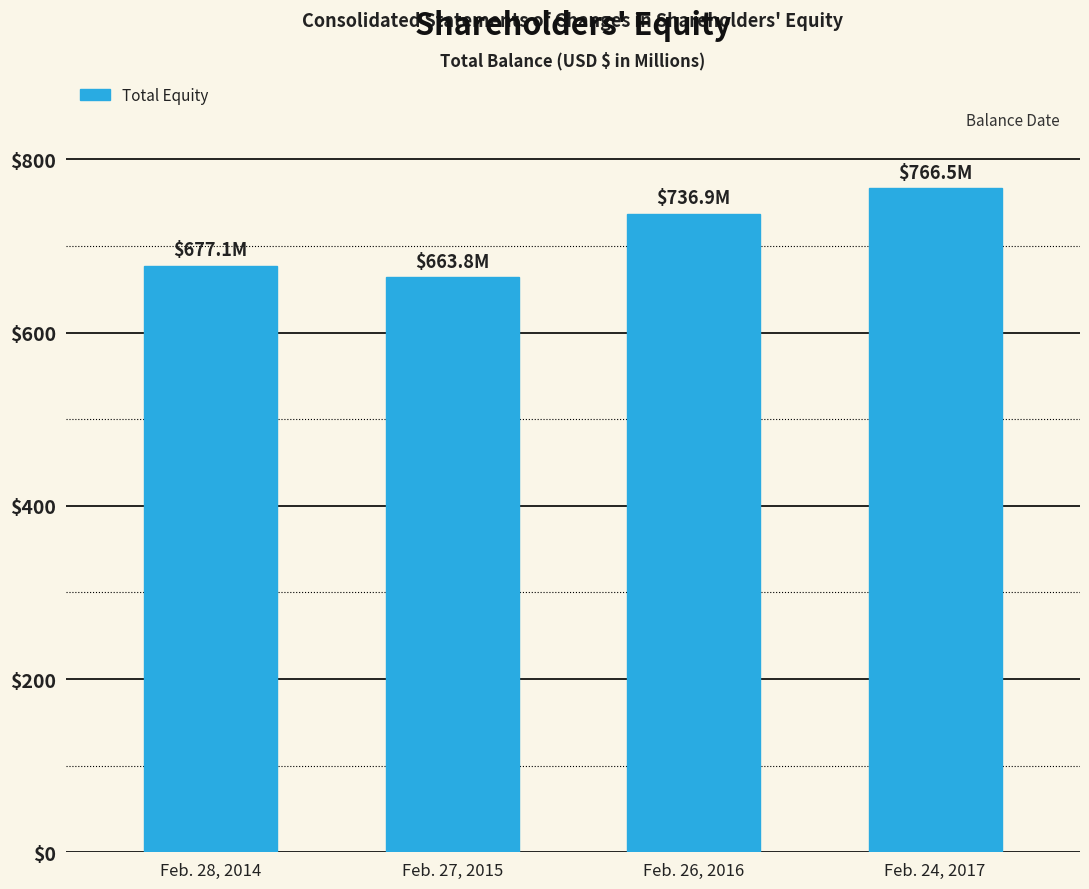

How many bars are there in total?

4